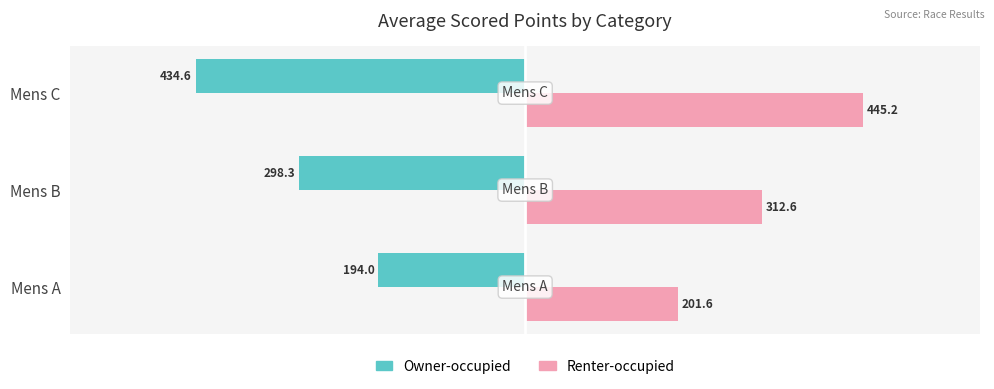

Rank the series by their maximum value, from highest to lowest.

Renter-occupied, Owner-occupied